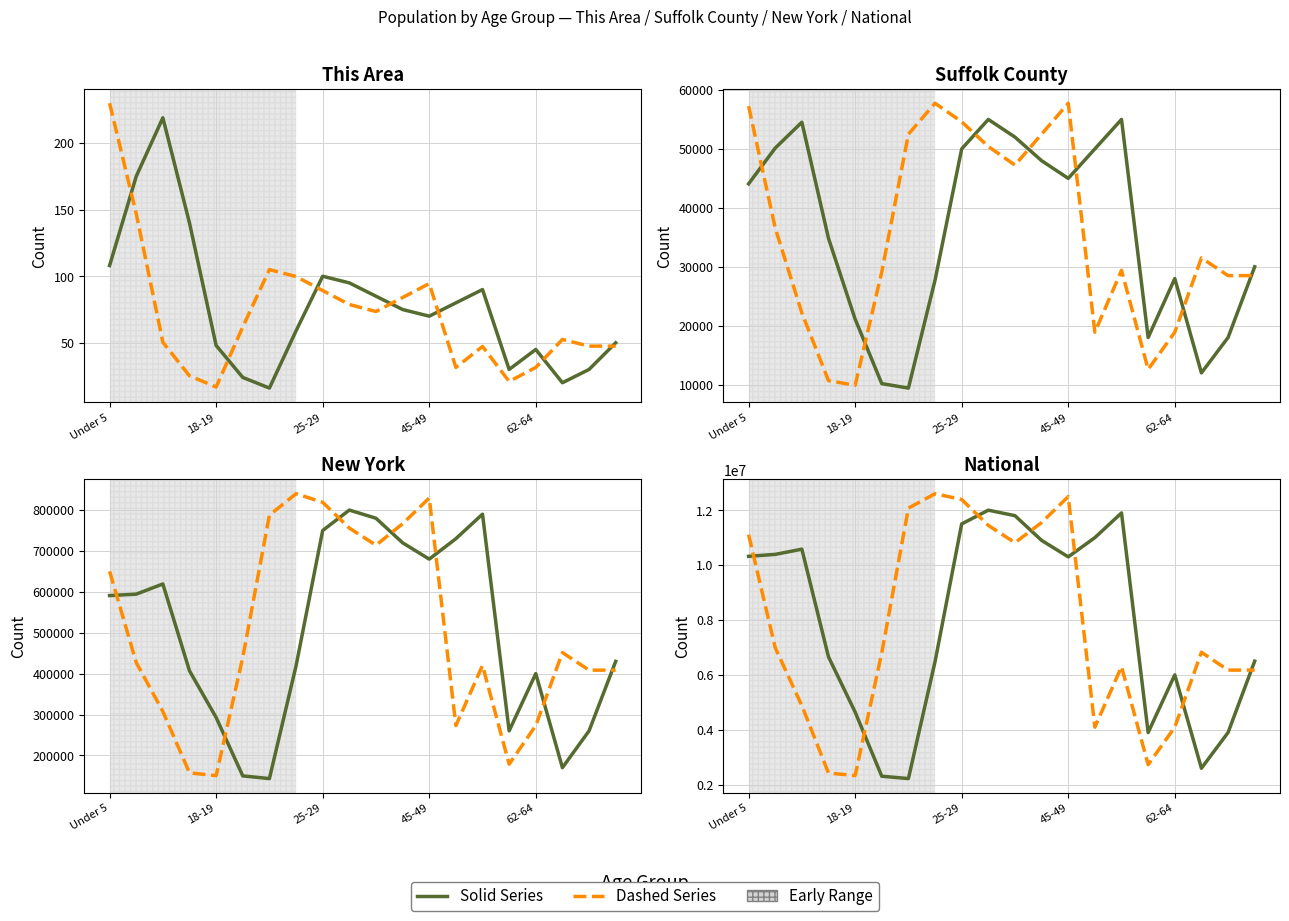

Between 5 and 8, which is larger?

8